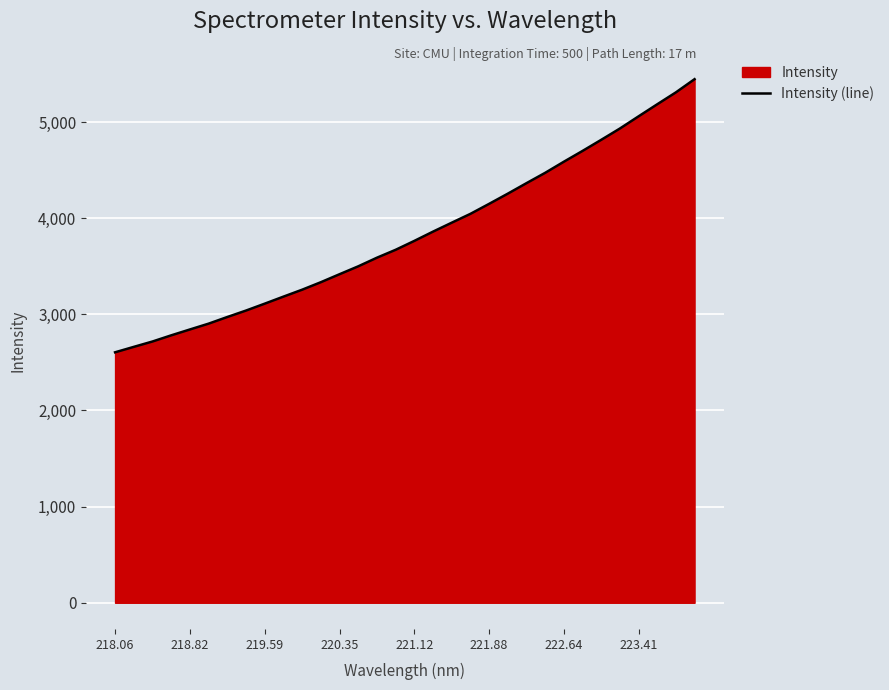

What is the value of the 21st point from the left?

4148.7